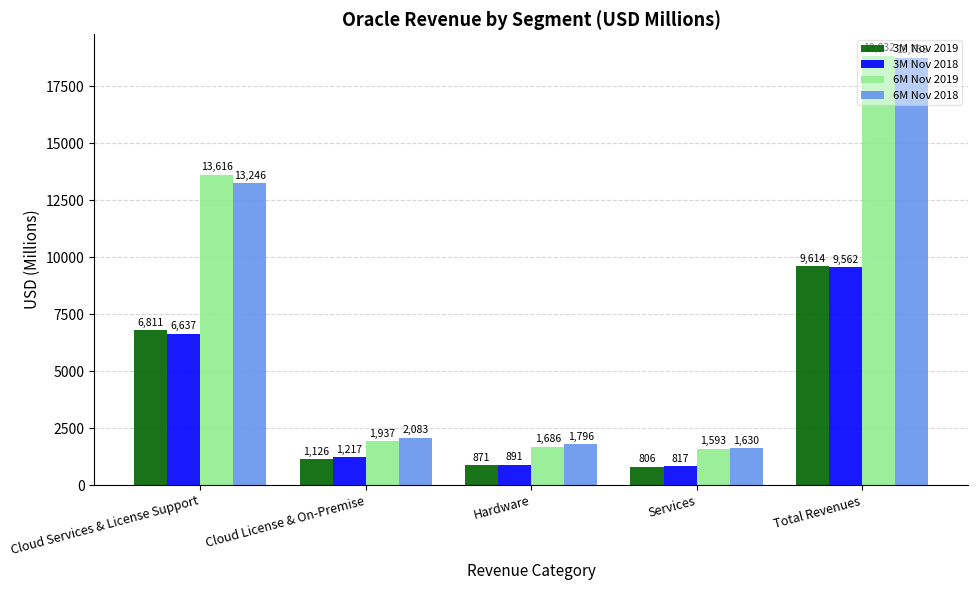

At which label is 6M Nov 2019 closest to 10212?

Cloud Services & License Support